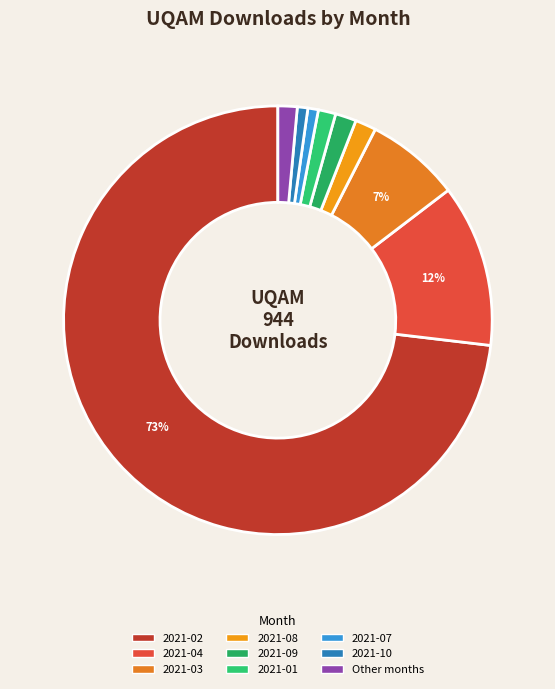

How many slices are in this pie chart?

9